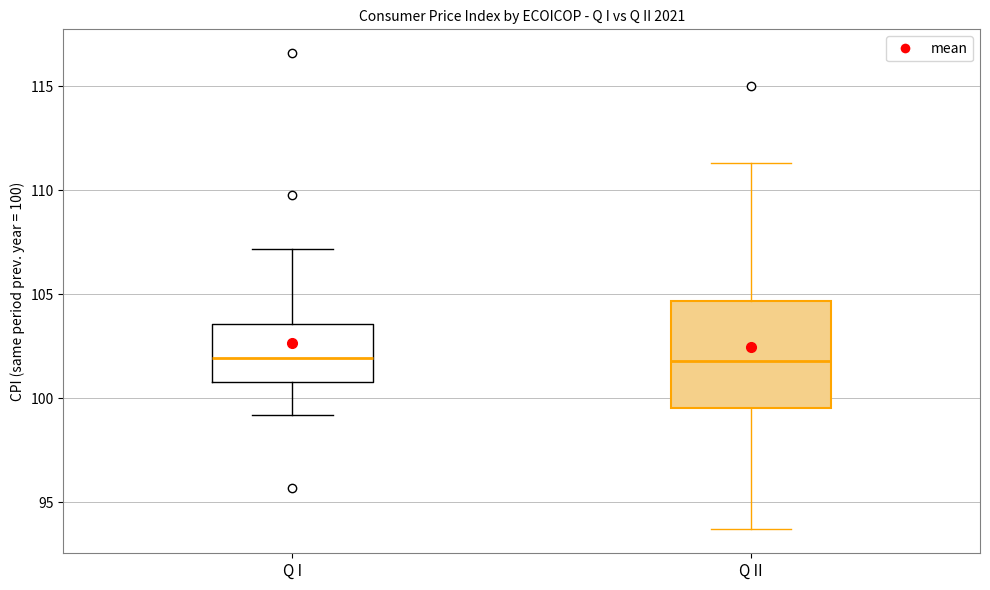

Where does the upper whisker of the box for Q II end on the y-axis? The values are not printed on the chart, so give them approximately, as read against the axis.

111.5